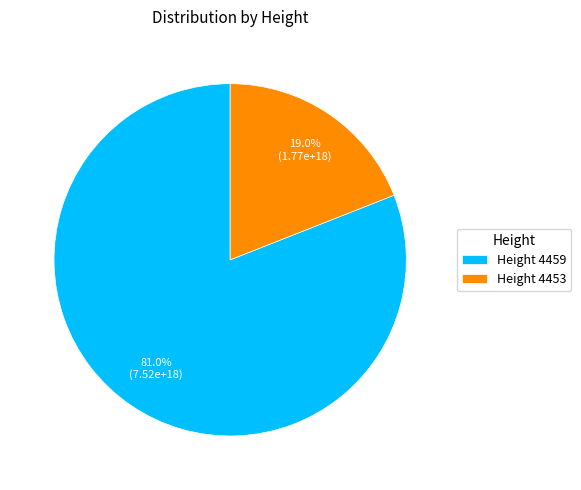

What is the ratio of the value at Height 4459 to the value at Height 4453?

4.3